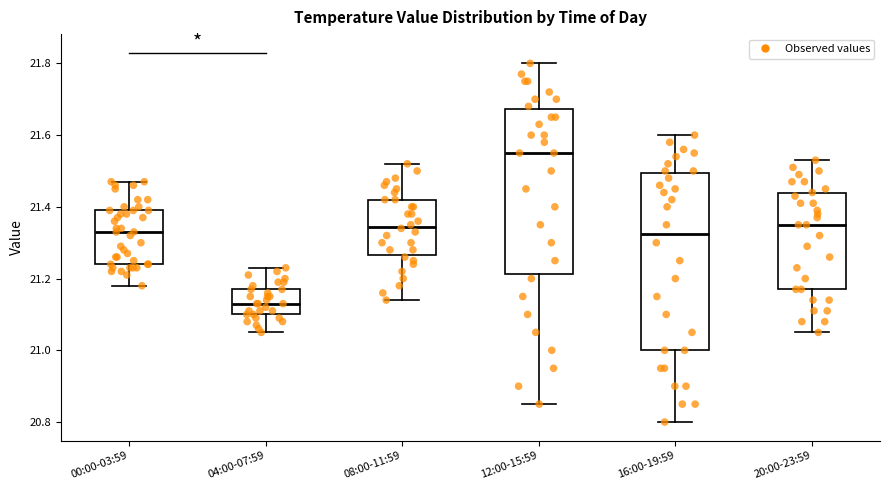

Where does the median line of the box for 04:00-07:59 sit on the y-axis? The values are not printed on the chart, so give them approximately, as read against the axis.

21.14